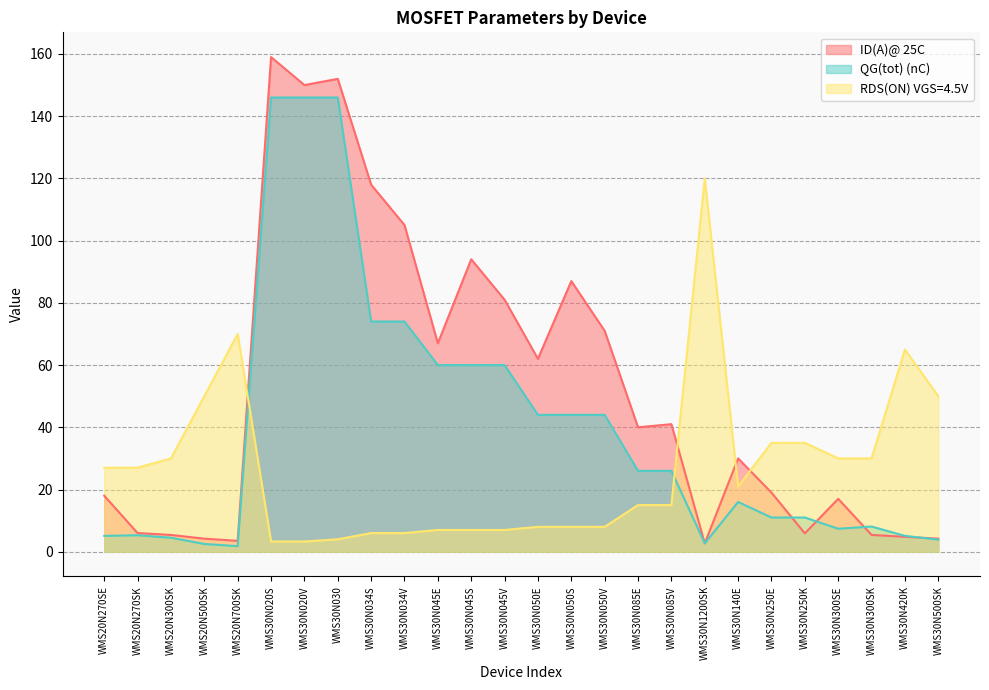

The RDS(ON) VGS=4.5V series shows 25.1 at WMS30N085E. True or false?

False